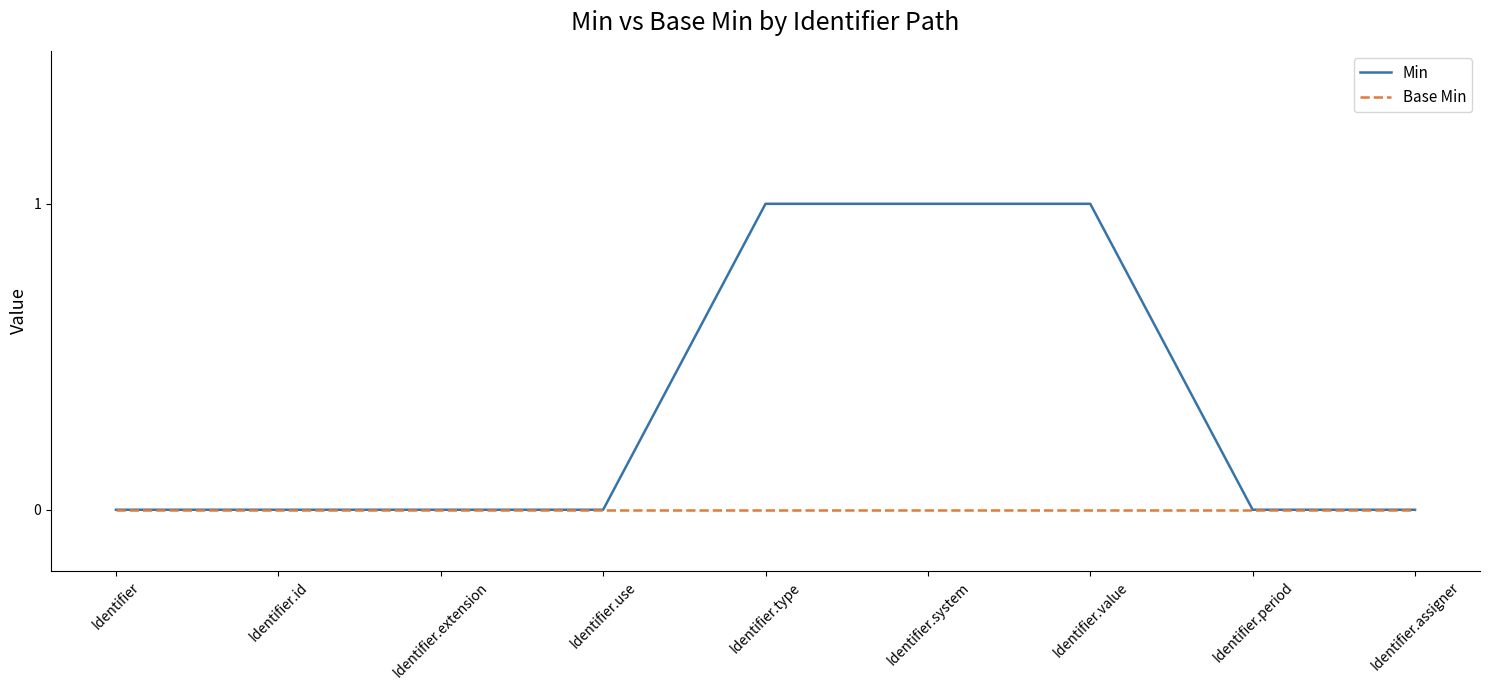

How many lines are shown in the chart?

2